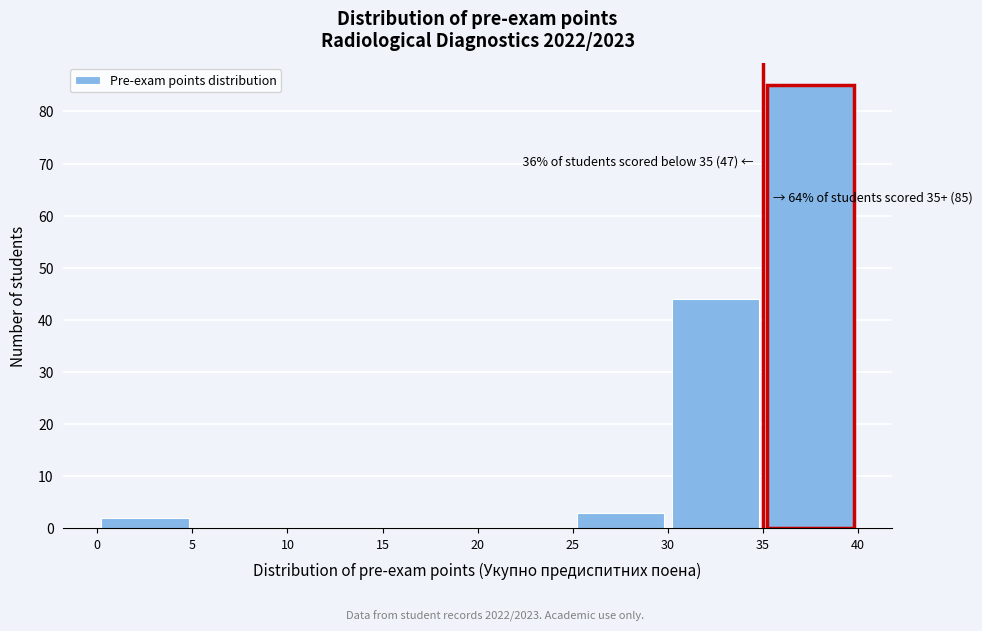

Over which range of the x-axis is the bar tallest?

35 to 40